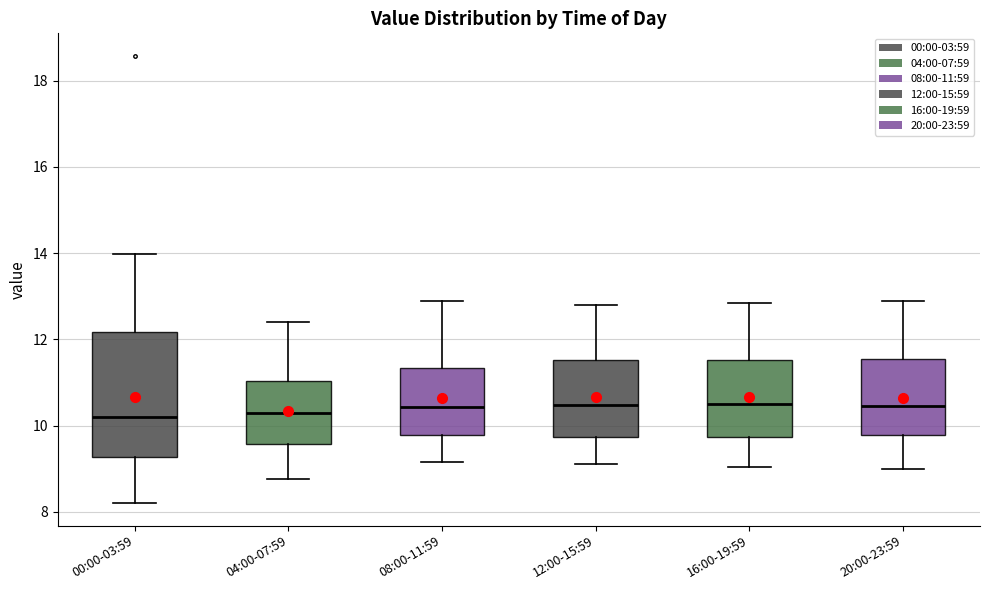

Where is the upper edge of the box for 04:00-07:59 on the y-axis? The values are not printed on the chart, so give them approximately, as read against the axis.

11.0